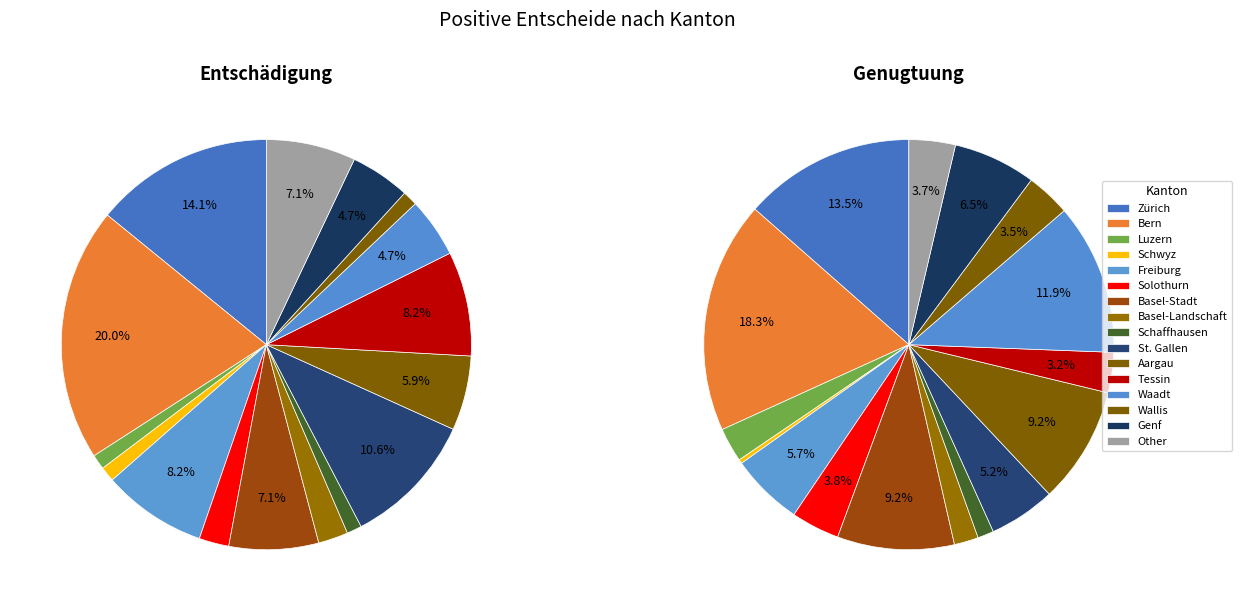

Does any single category account for the majority?

No